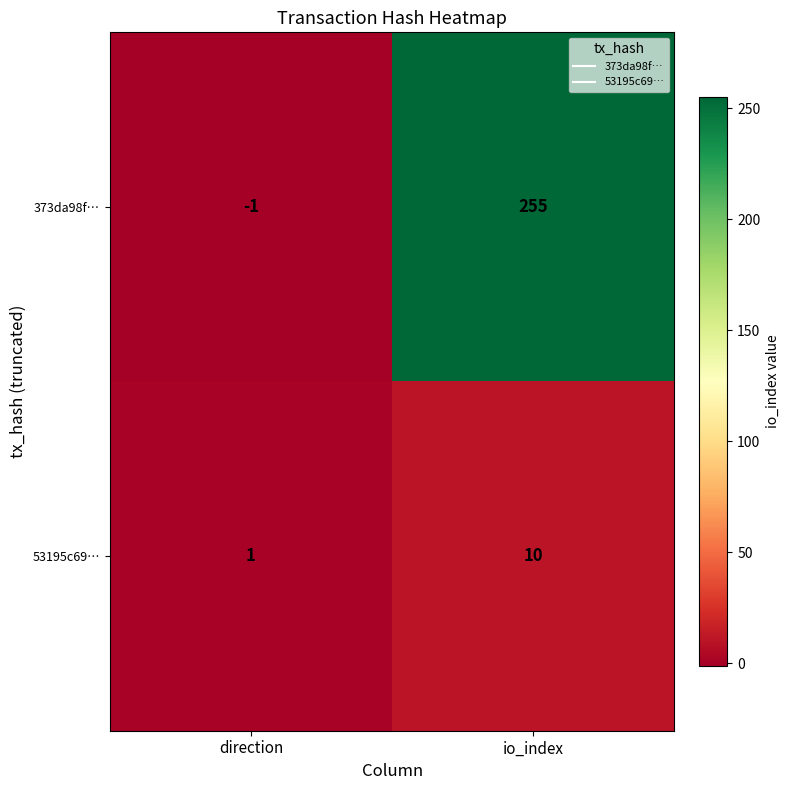

What is the difference between the highest and lowest values at io_index?

245